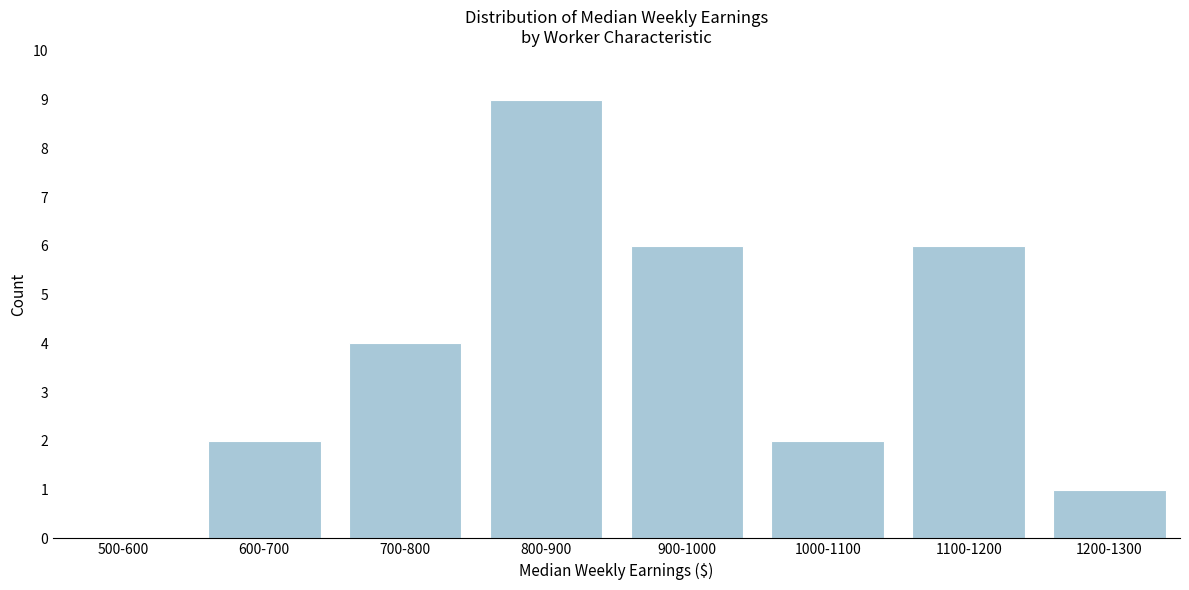

Reading left to right, list all the values displayed in this chart.

500-600=0	600-700=2	700-800=4	800-900=9	900-1000=6	1000-1100=2	1100-1200=6	1200-1300=1